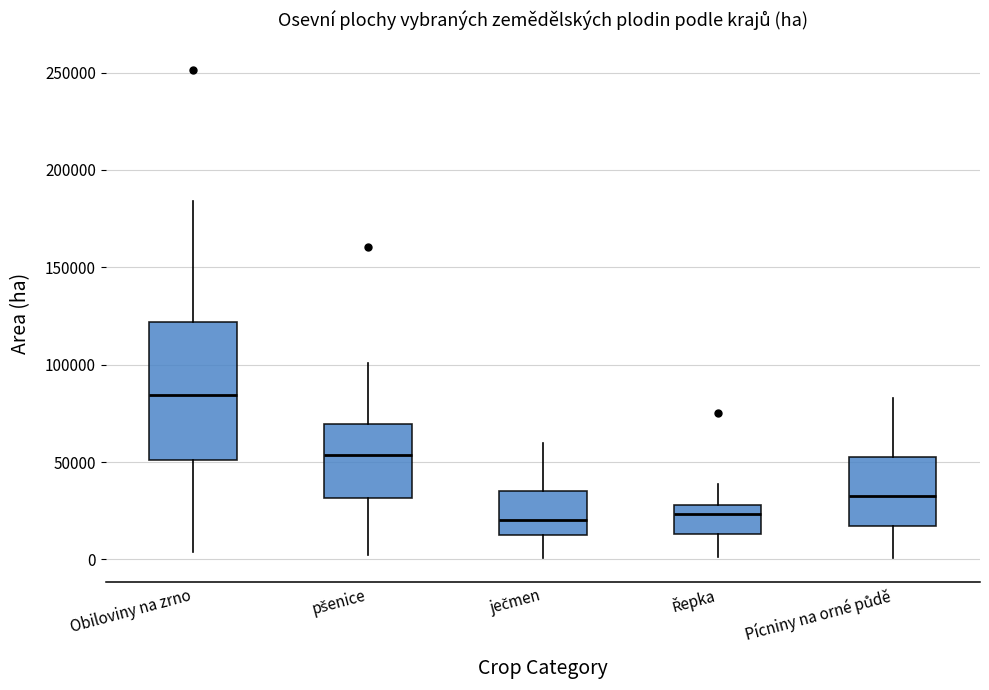

Which box is the tallest, from its lower edge to its upper edge?

Obiloviny na zrno